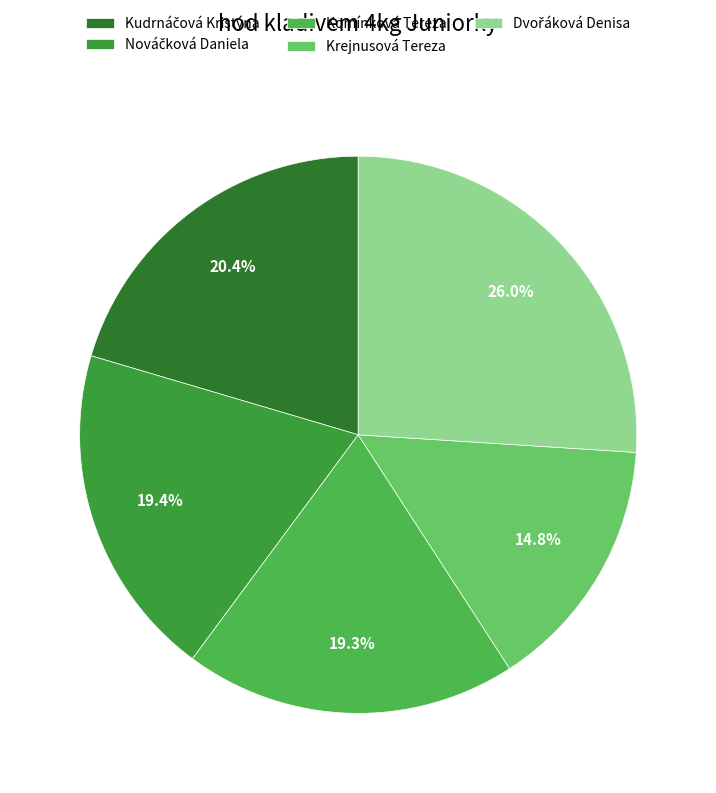

Is there a majority slice in this chart?

No